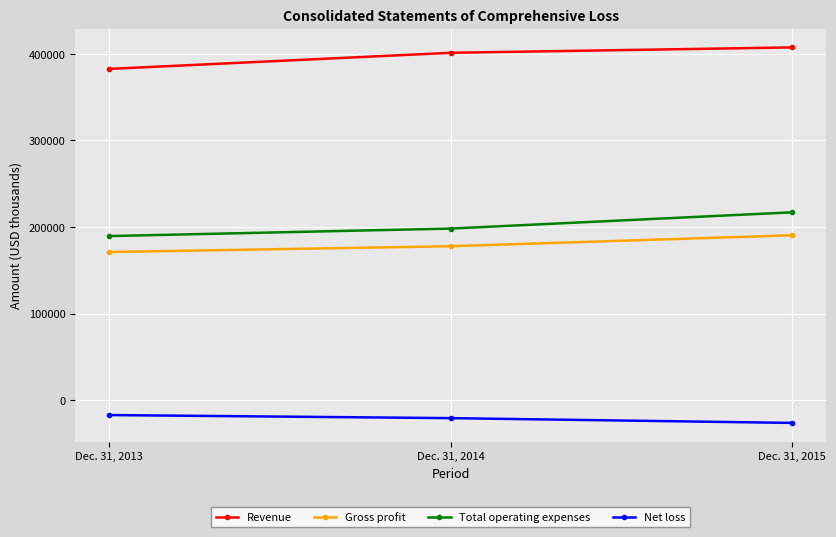

How many lines are shown in the chart?

4